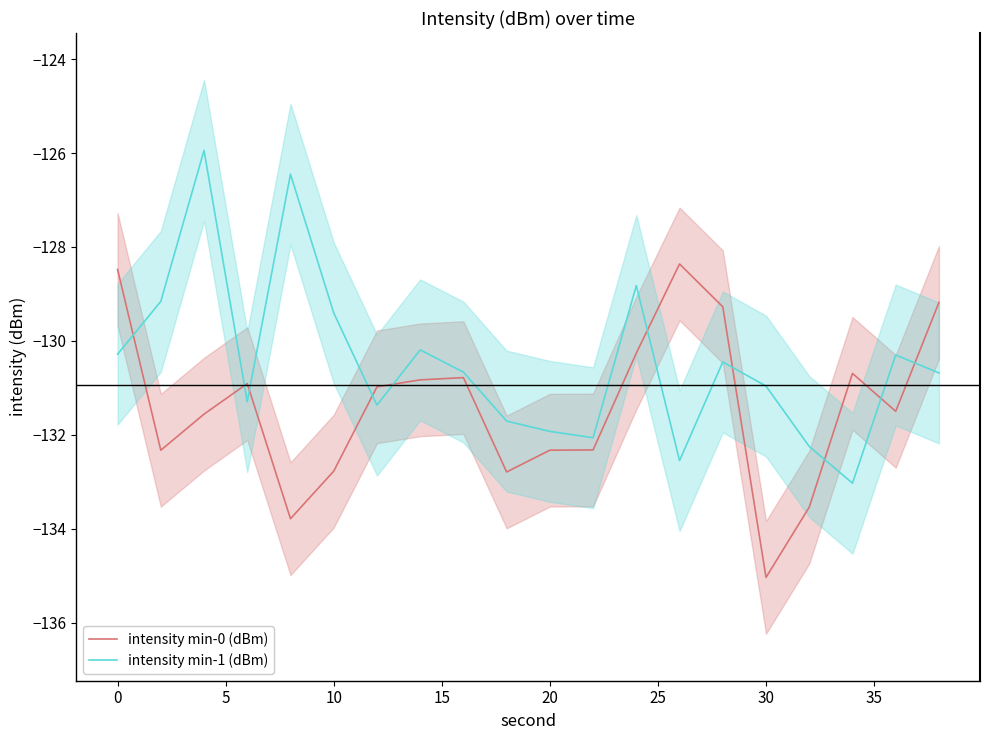

At which label does intensity min-0 (dBm) reach its minimum?

30